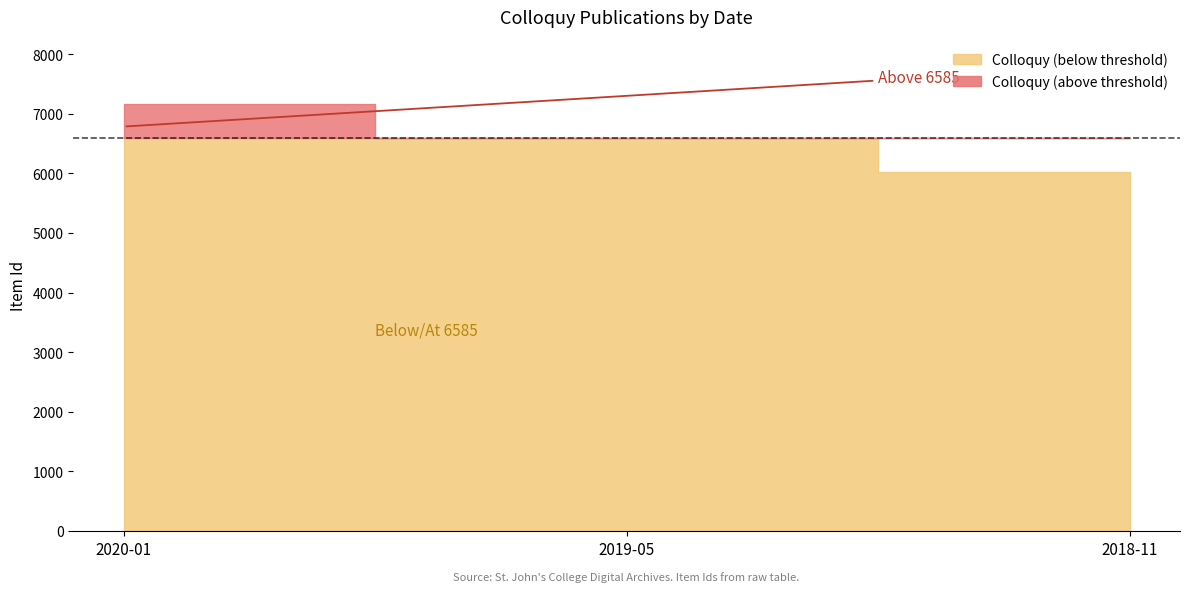

What is the label of the 1st point from the left?

2020-01